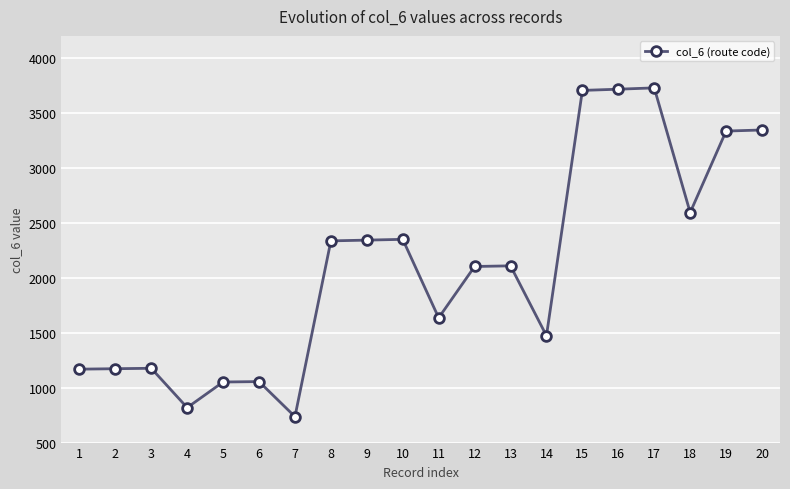

At which label is the value closest to 2231?

8